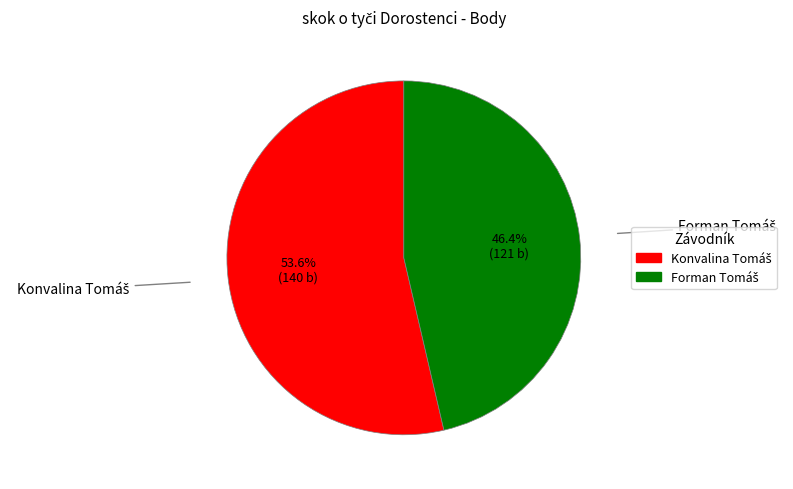

To the nearest percent, what is the difference between the largest and smallest slice percentages?

7%